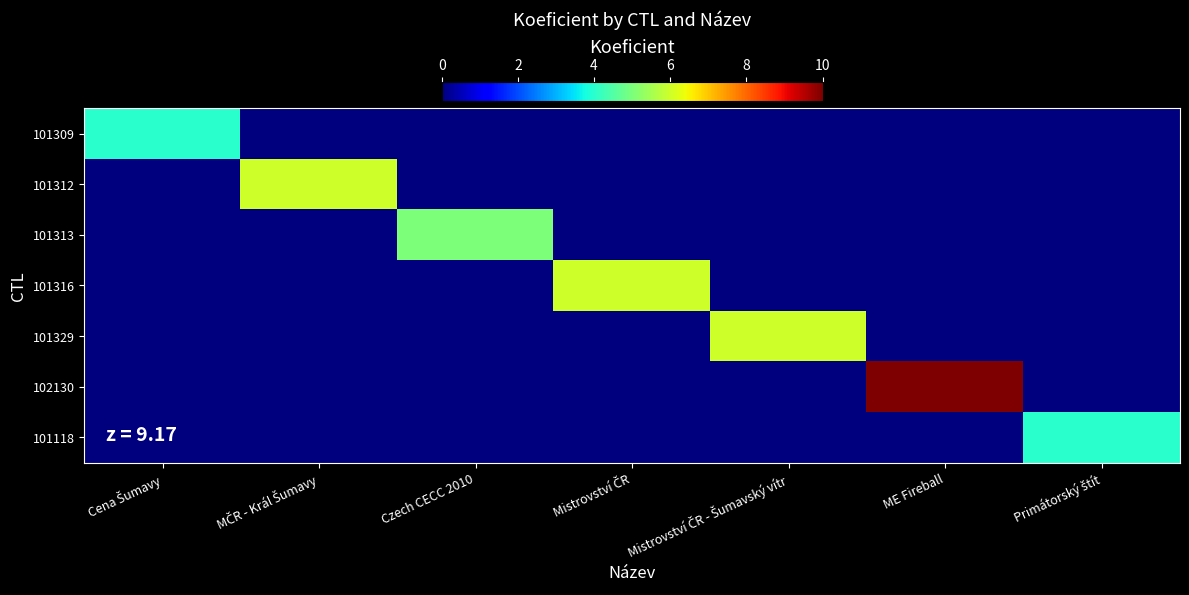

Reading left to right, what are all the values shown in this chart?

101309: Cena Šumavy=4	MČR - Král Šumavy=0	Czech CECC 2010=0	Mistrovství ČR=0	Mistrovství ČR - Šumavský vítr=0	ME Fireball=0	Primátorský štít=0
101312: Cena Šumavy=0	MČR - Král Šumavy=6	Czech CECC 2010=0	Mistrovství ČR=0	Mistrovství ČR - Šumavský vítr=0	ME Fireball=0	Primátorský štít=0
101313: Cena Šumavy=0	MČR - Král Šumavy=0	Czech CECC 2010=5	Mistrovství ČR=0	Mistrovství ČR - Šumavský vítr=0	ME Fireball=0	Primátorský štít=0
101316: Cena Šumavy=0	MČR - Král Šumavy=0	Czech CECC 2010=0	Mistrovství ČR=6	Mistrovství ČR - Šumavský vítr=0	ME Fireball=0	Primátorský štít=0
101329: Cena Šumavy=0	MČR - Král Šumavy=0	Czech CECC 2010=0	Mistrovství ČR=0	Mistrovství ČR - Šumavský vítr=6	ME Fireball=0	Primátorský štít=0
102130: Cena Šumavy=0	MČR - Král Šumavy=0	Czech CECC 2010=0	Mistrovství ČR=0	Mistrovství ČR - Šumavský vítr=0	ME Fireball=10	Primátorský štít=0
101118: Cena Šumavy=0	MČR - Král Šumavy=0	Czech CECC 2010=0	Mistrovství ČR=0	Mistrovství ČR - Šumavský vítr=0	ME Fireball=0	Primátorský štít=4